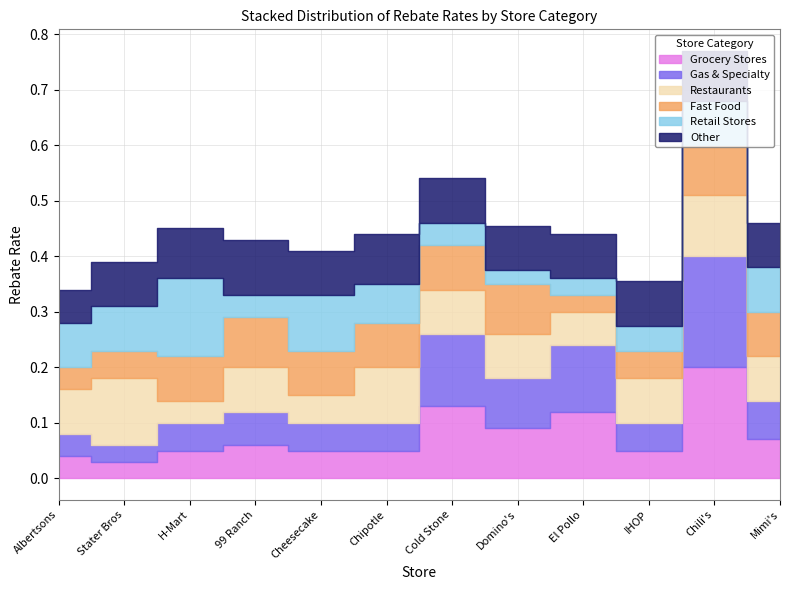

What position from the left is Mimi's?

12